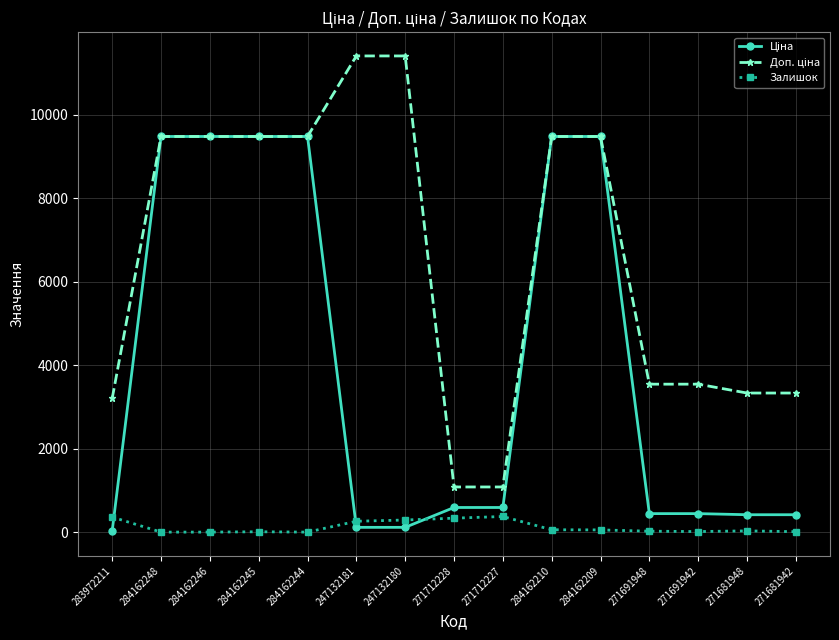

What is the total value across all series at 284162244?

18960.1